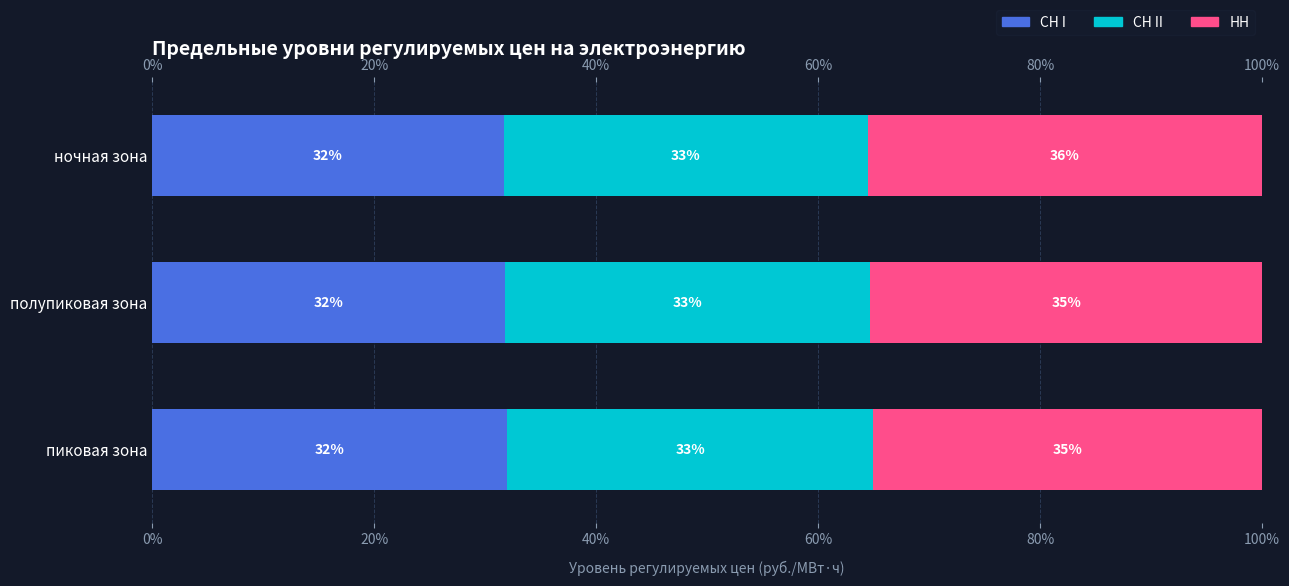

What is the difference between the maximum and second lowest values in the СН II series?

0.1